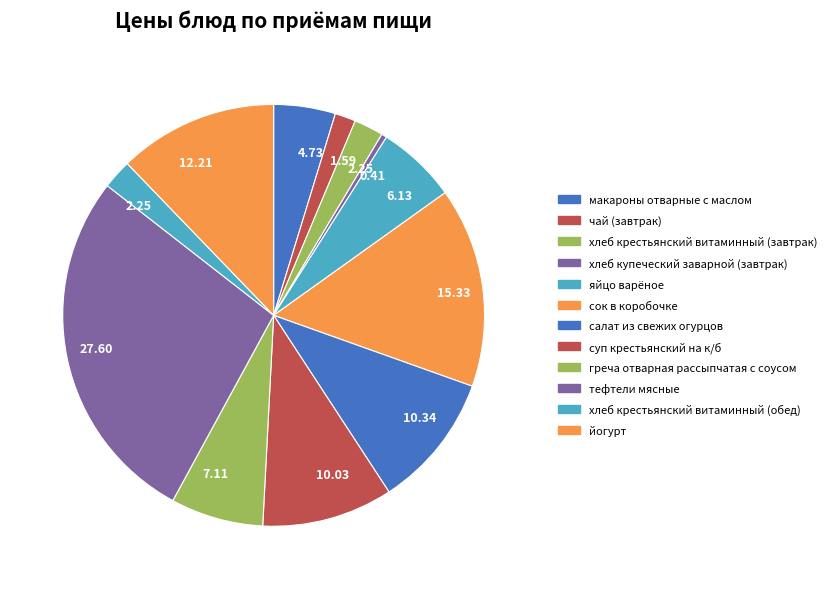

How many segments does this pie chart have?

12